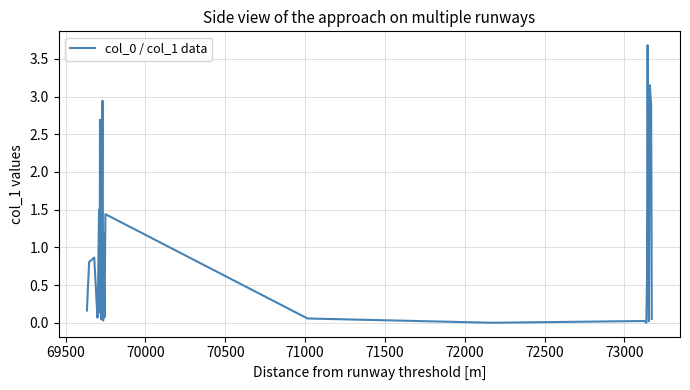

Does the chart display data point markers on the line(s)?

No